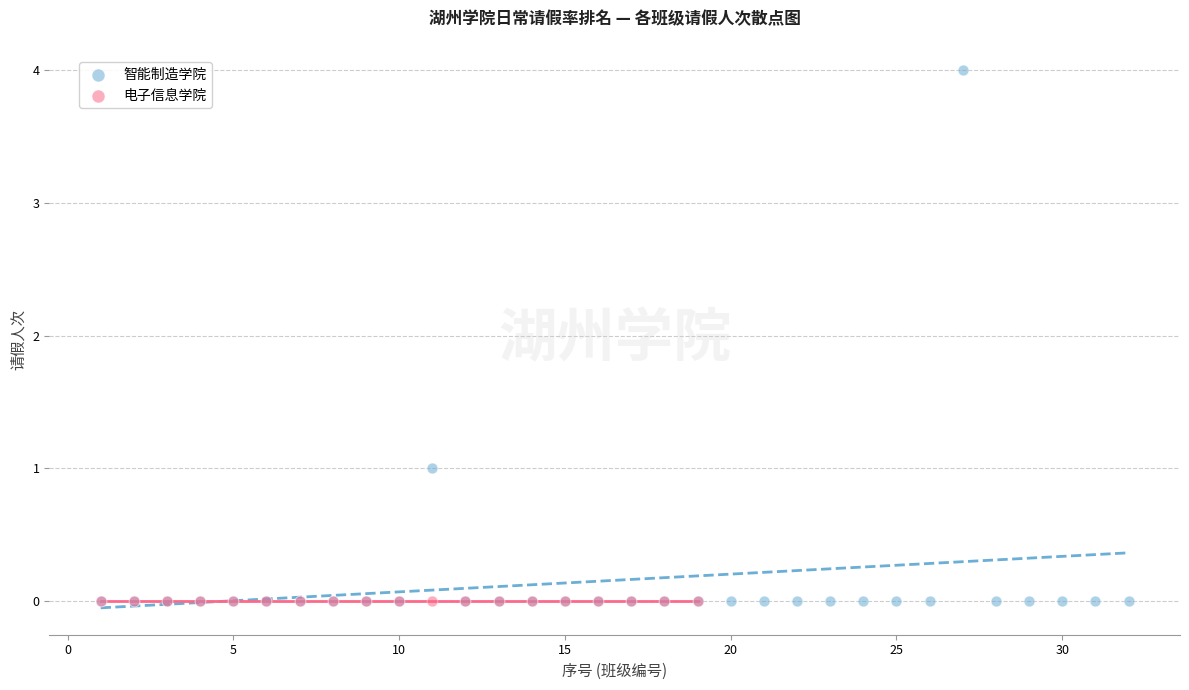

Which series contains the highest Y value?

智能制造学院